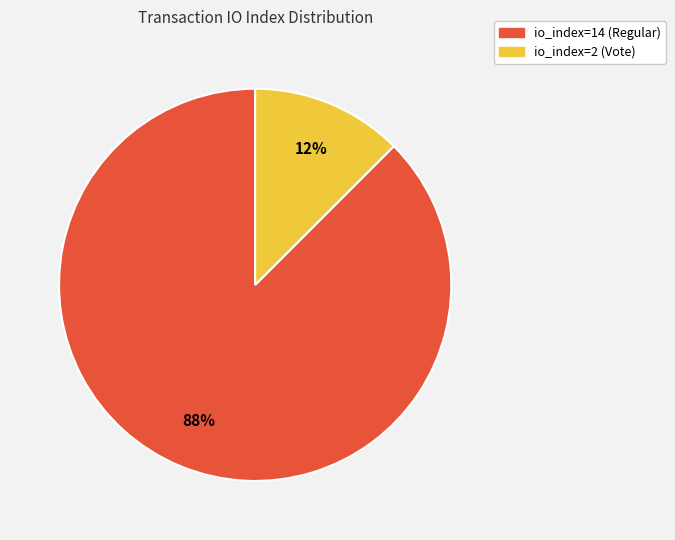

Which category has the smallest portion of the pie?

io_index=2 (Vote)